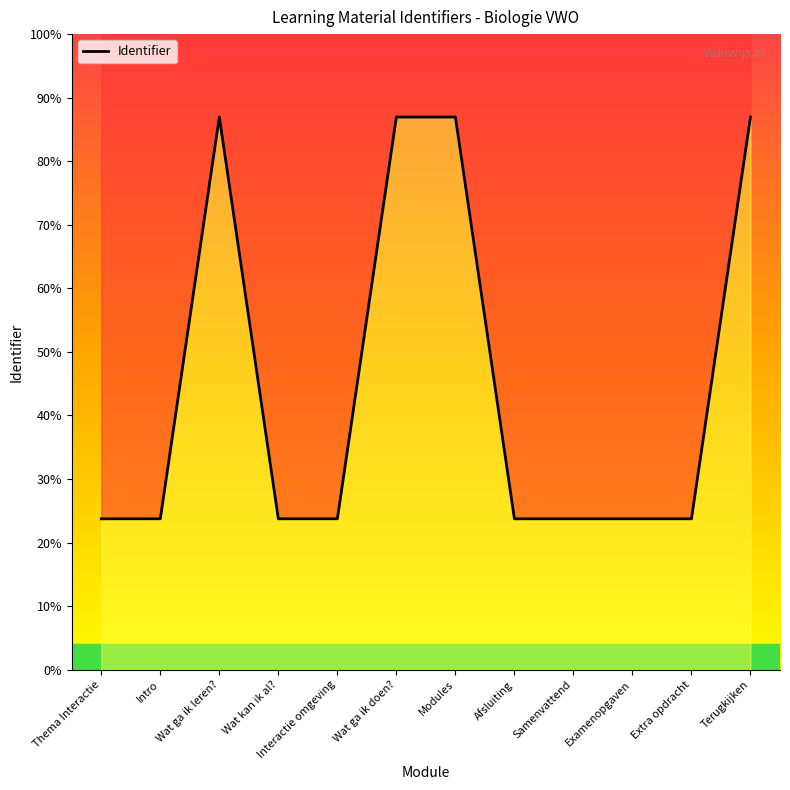

Reading left to right, list all the values displayed in this chart.

1847573	1847574	6765274	1847577	1847579	6765276	6765278	1847728	1847729	1847733	1847736	6765282